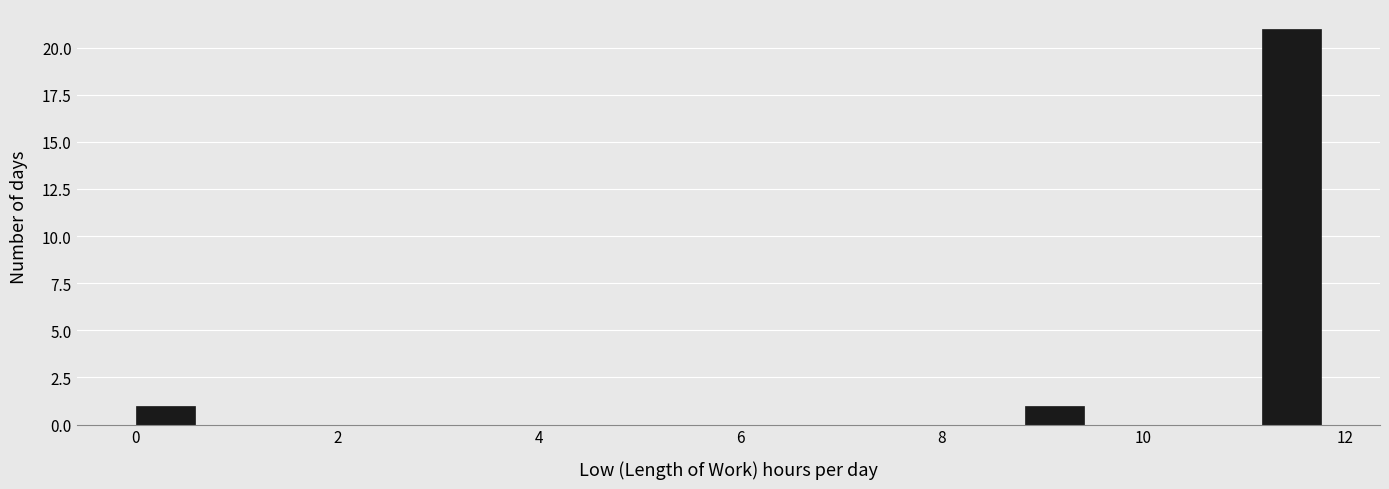

Around what value on the x-axis is the tallest bar? Give the approximate position of its centre, as read against the axis.

11.4